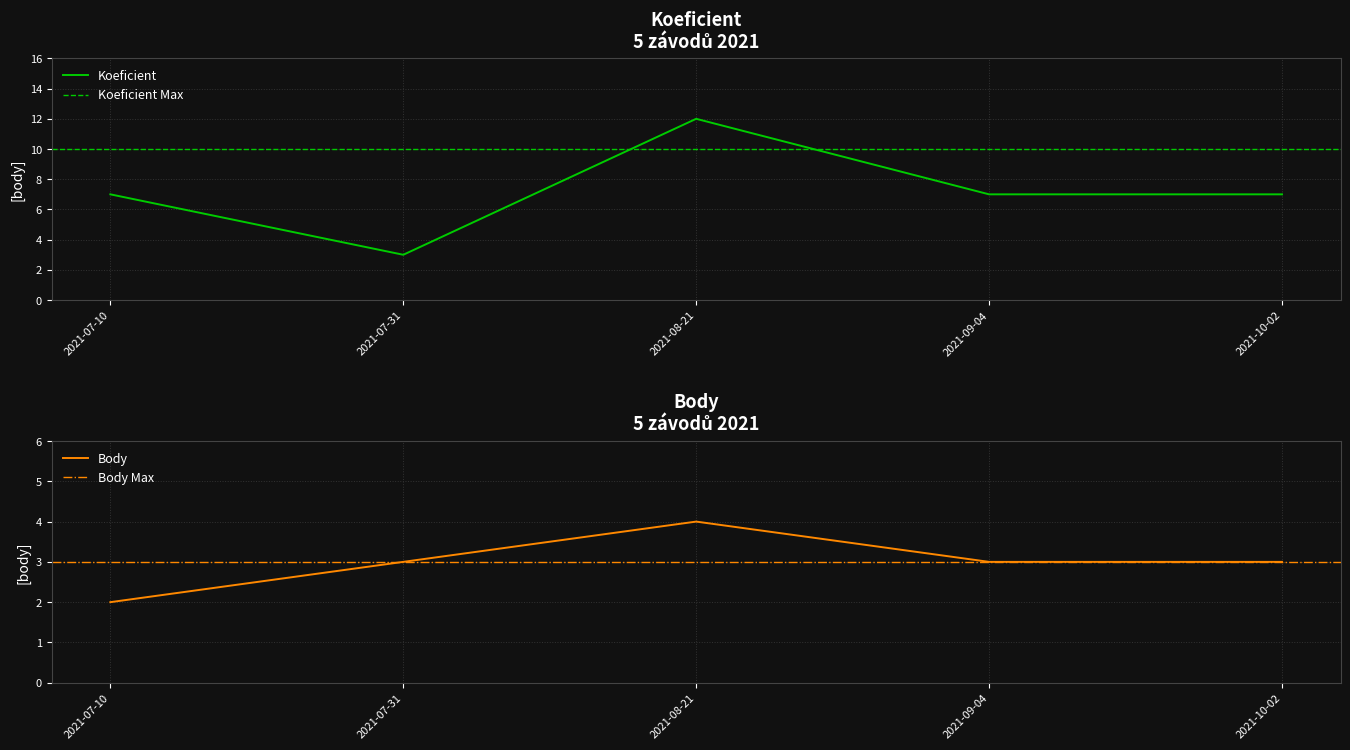

The Koeficient series shows 7 at 2021-09-04. True or false?

True